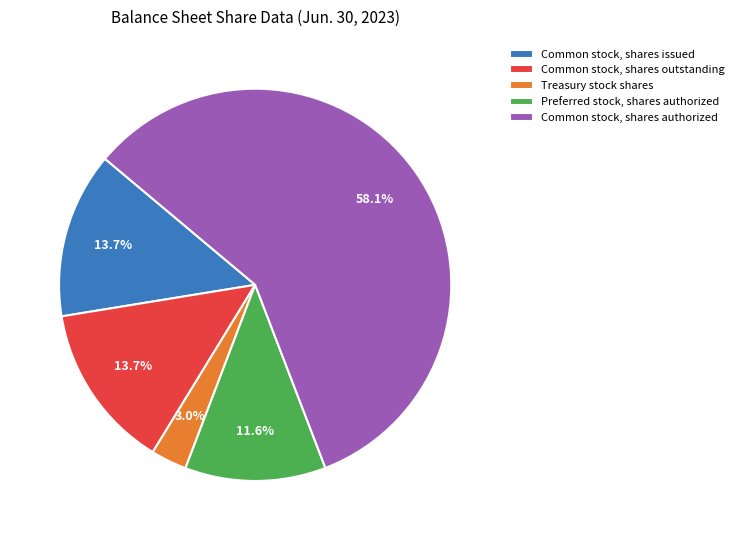

How many segments does this pie chart have?

5